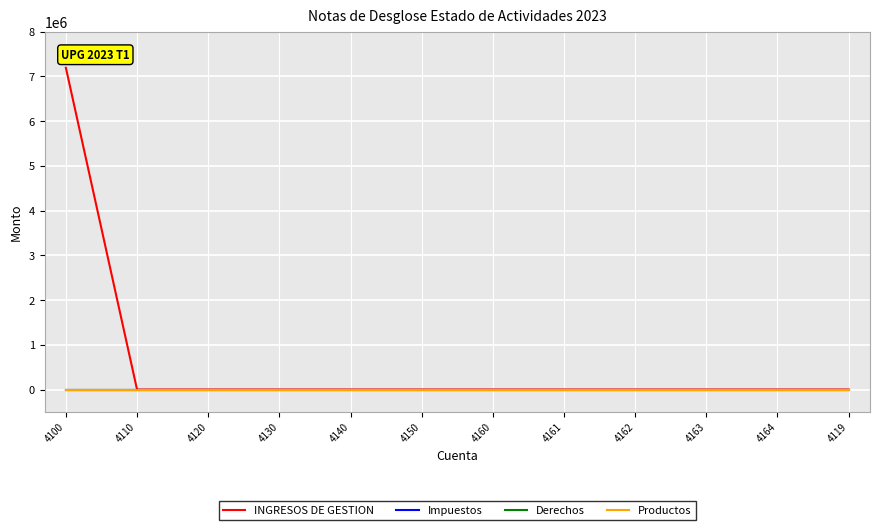

True or false: Derechos and INGRESOS DE GESTION cross at least once.

False